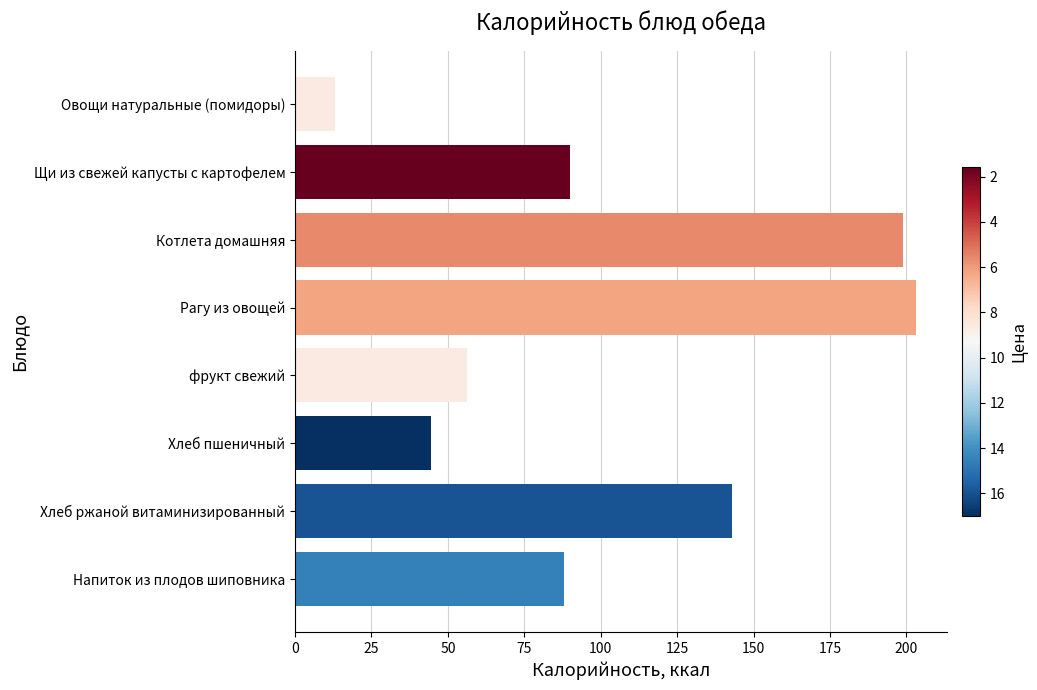

True or false: the data shows 23.4 at фрукт свежий.

False